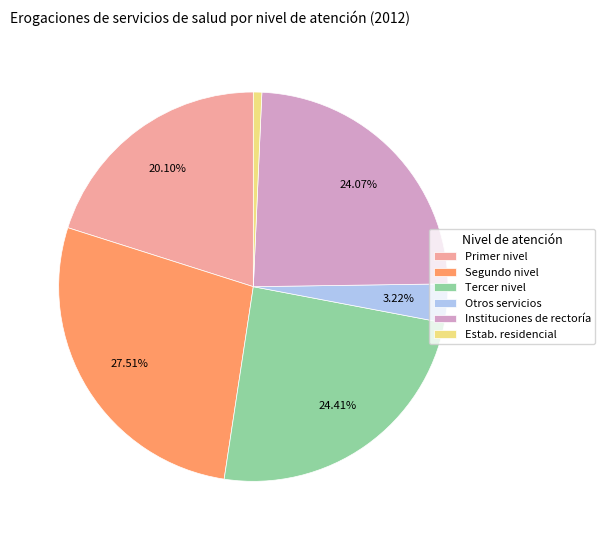

To the nearest percent, what is the difference between the largest and smallest slice percentages?

27%